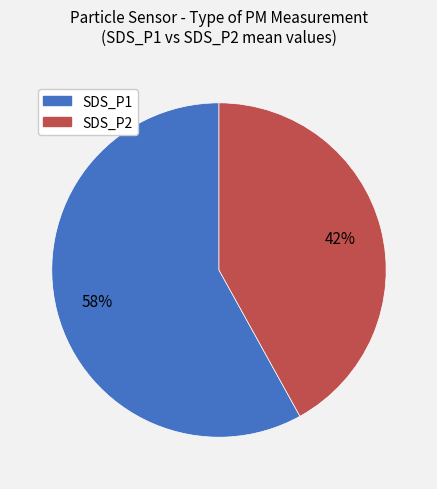

To the nearest percent, what portion does SDS_P2 represent?

42%